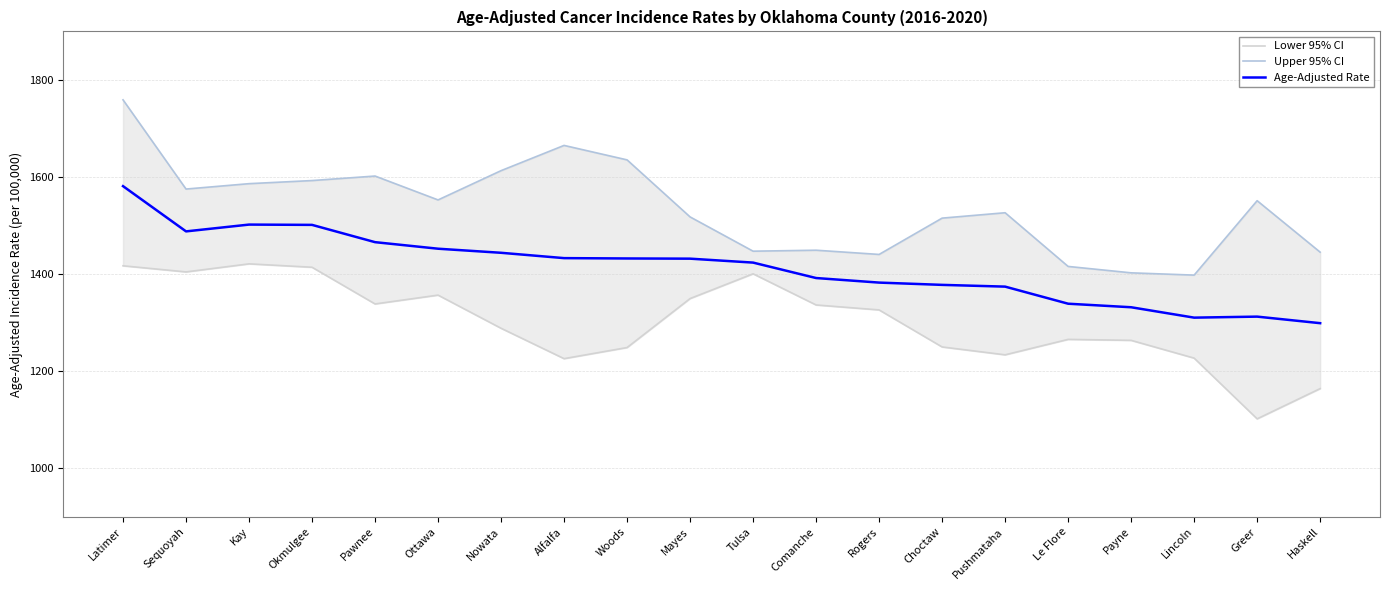

True or false: Upper 95% CI has more than 1 interior local peaks.

True